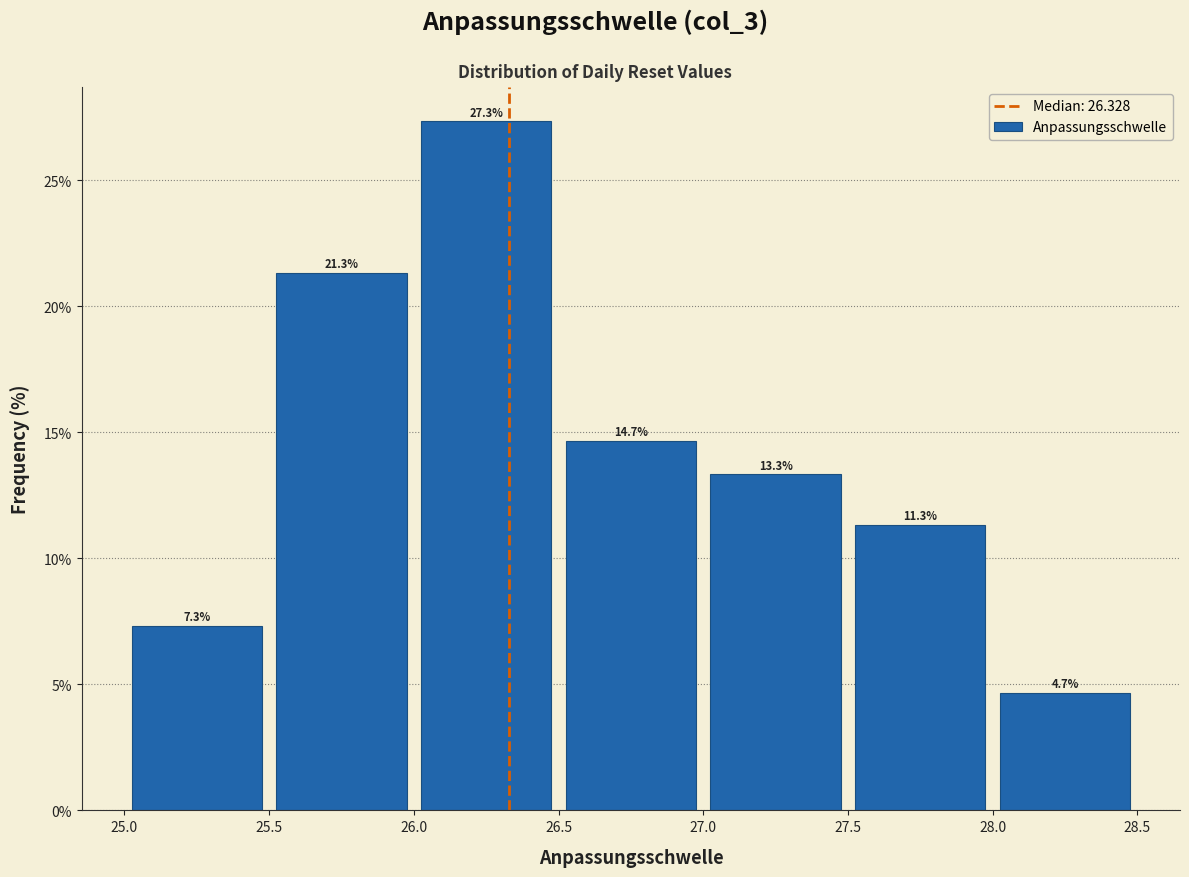

Reading left to right, list every bar in this chart as the range it spans on the x-axis followed by its height.

25.0 to 25.5: 7.3
25.5 to 26.0: 21.3
26.0 to 26.5: 27.3
26.5 to 27.0: 14.7
27.0 to 27.5: 13.3
27.5 to 28.0: 11.3
28.0 to 28.5: 4.7